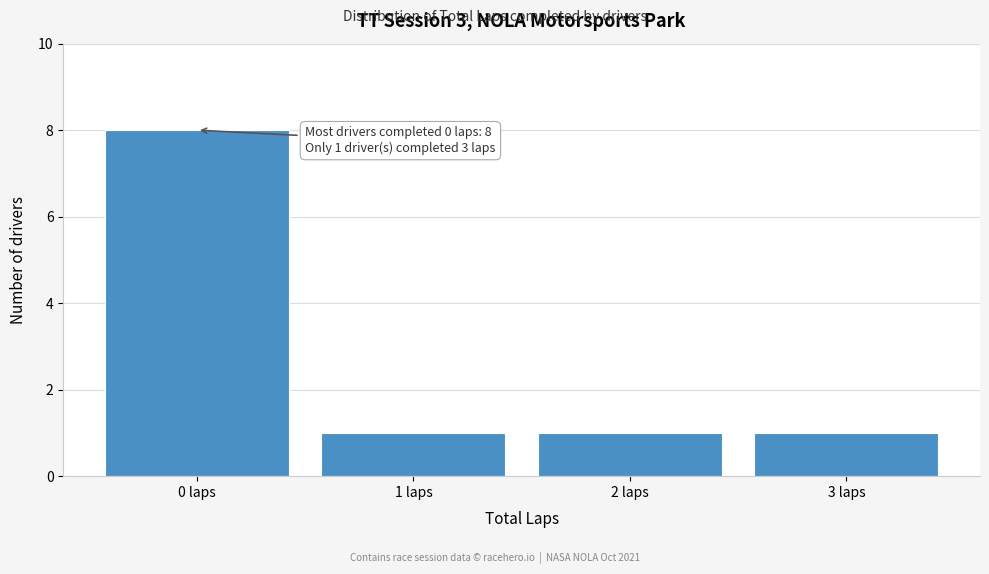

Reading right to left, extract all data points from this chart.

3 laps=1	2 laps=1	1 laps=1	0 laps=8